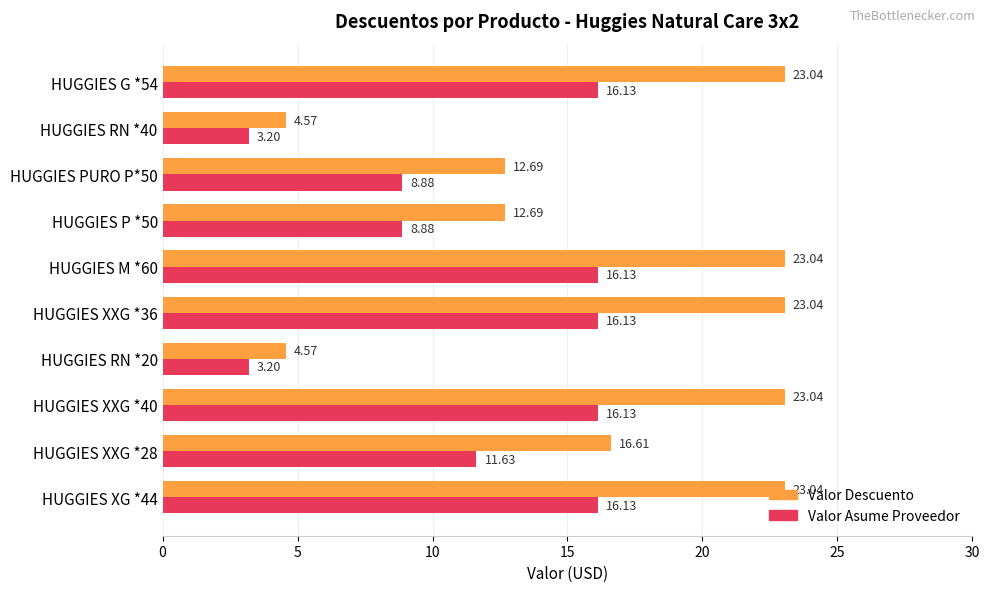

At how many categories does at least one series exceed 10?

8